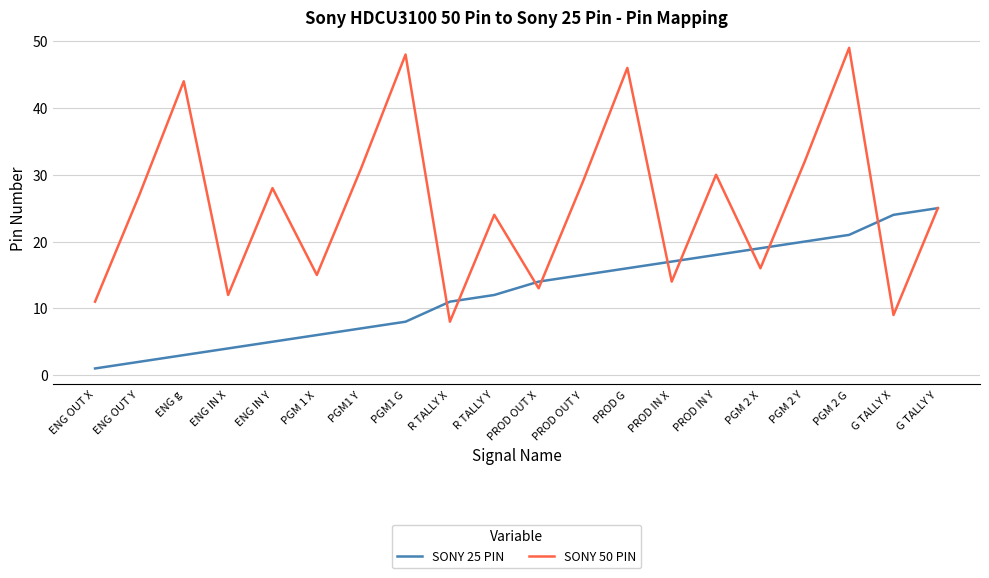

At which category does the chart reach its minimum across all series?

ENG OUT X